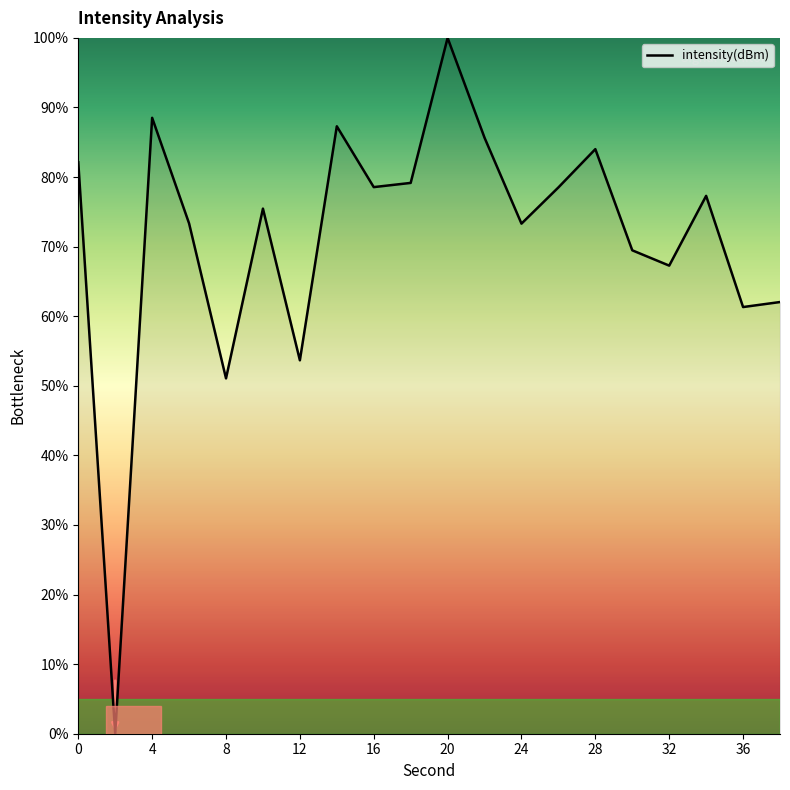

What is the greatest value displayed?

100.0